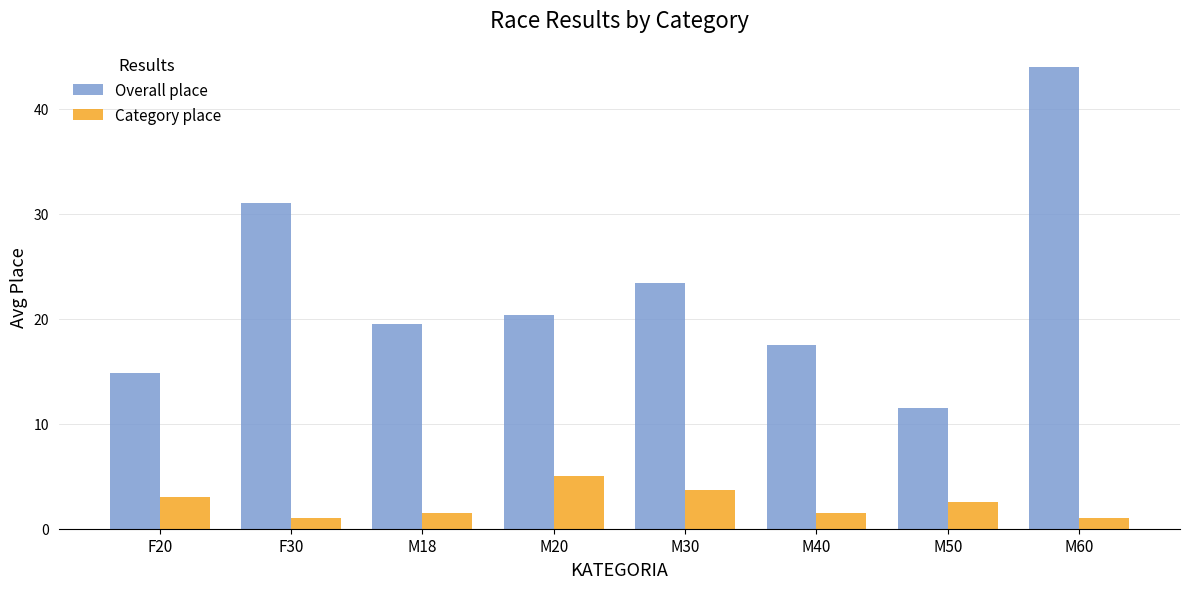

At M30, list the series in order from smallest to largest.

Category place, Overall place